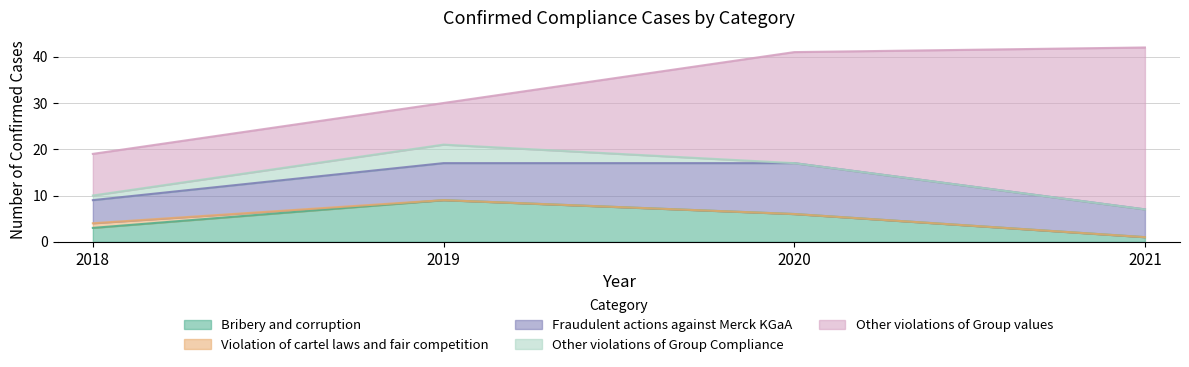

Between 2021 and 2020, which is larger?

2020